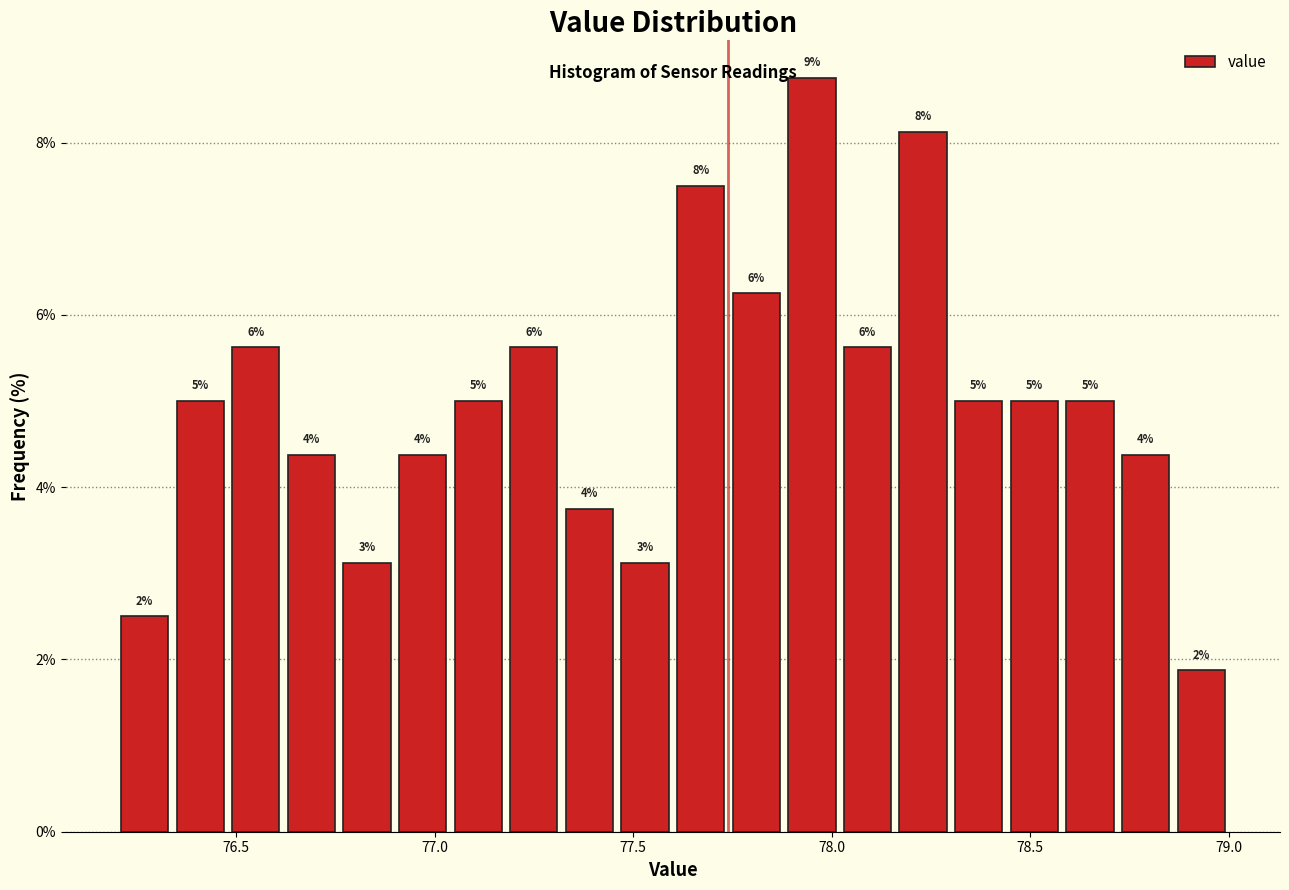

Read against the x-axis, roughly where is the centre of the tallest bar?

77.95